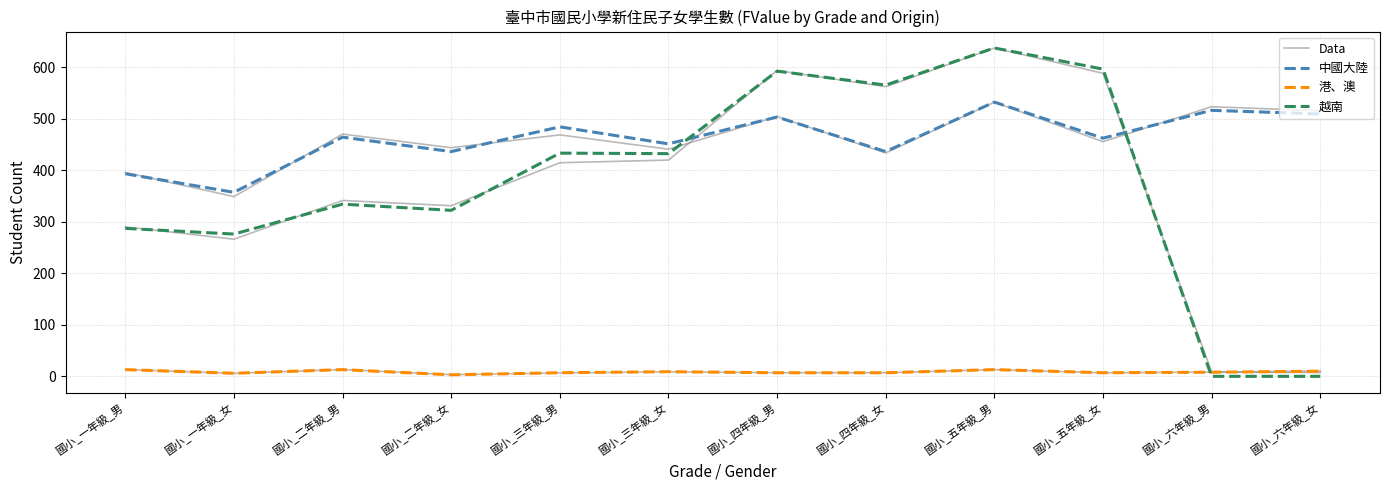

At which category is the sum across all series the highest?

國小_五年級_男